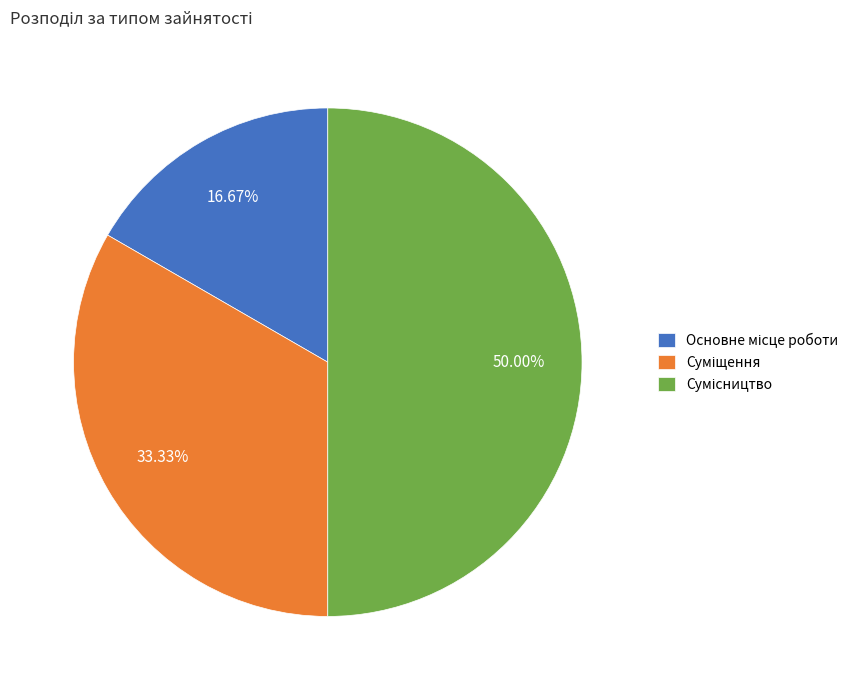

To the nearest percent, what is the combined percentage of Суміщення and Основне місце роботи?

50%